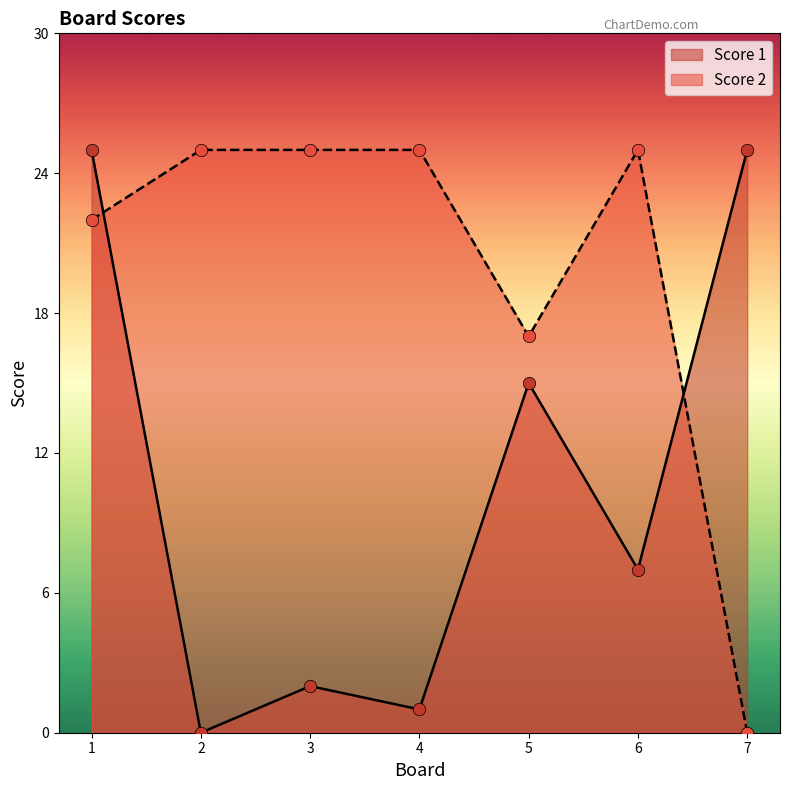

Which series has the largest total across all categories?

Score 2